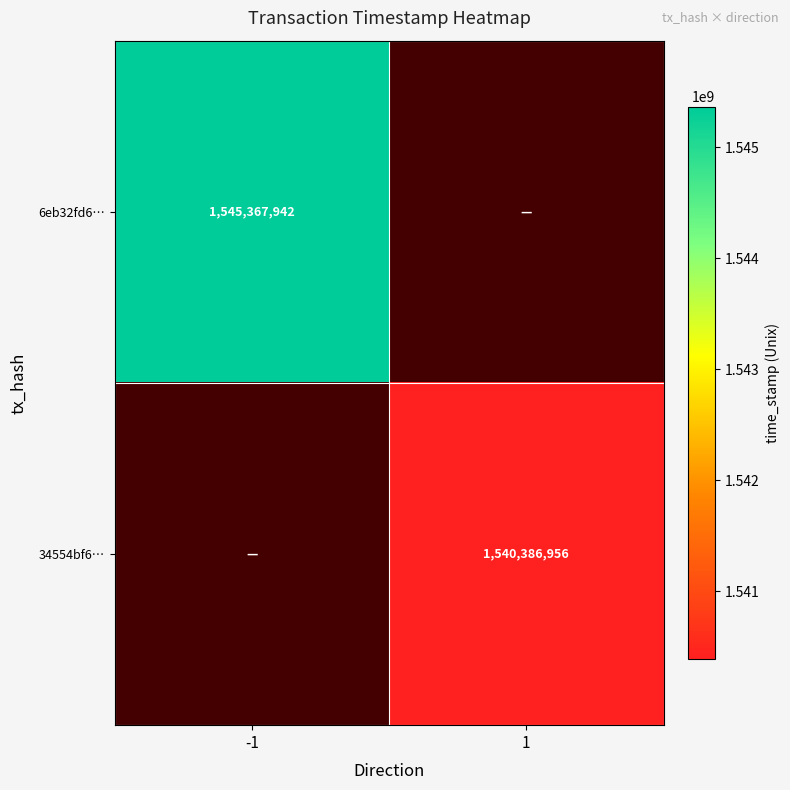

Which category has the highest value across all series?

-1